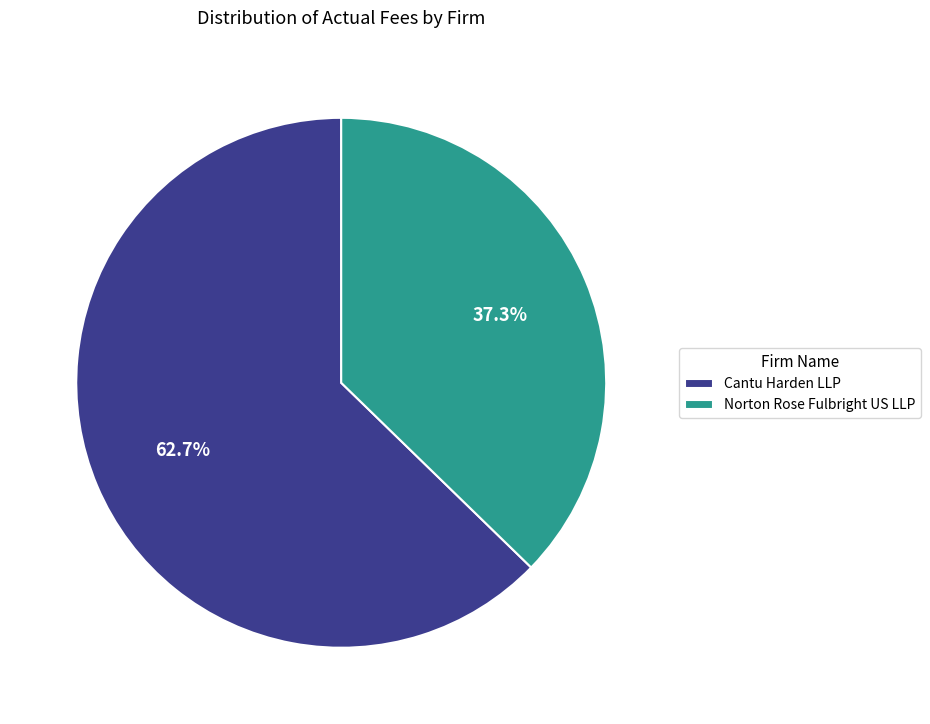

Is Cantu Harden LLP the majority of the pie?

Yes